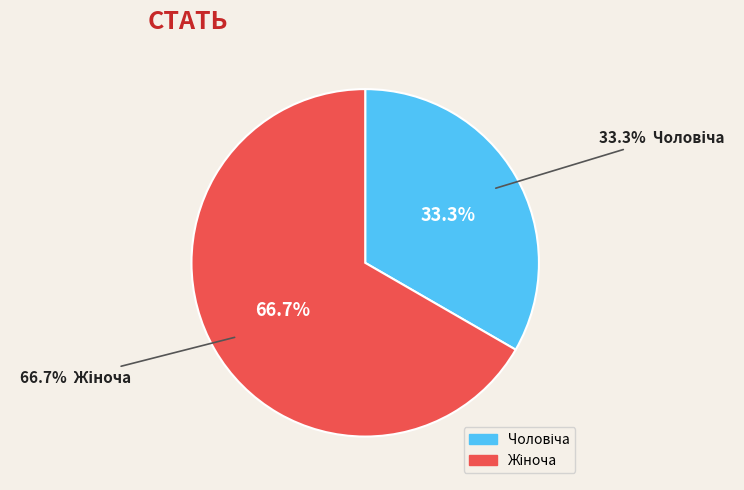

How many slices are in this pie chart?

2